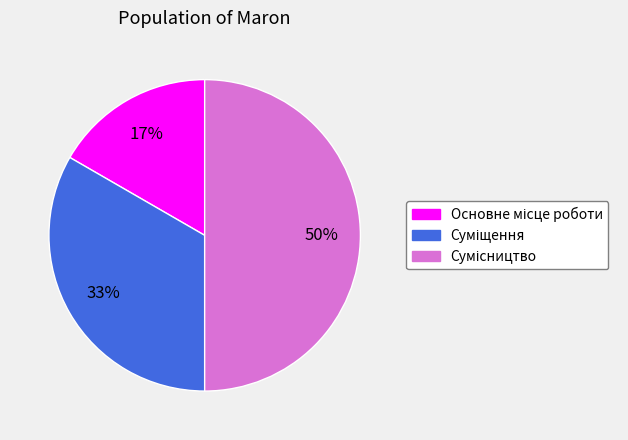

To the nearest percent, what is the difference between the largest and smallest slice percentages?

33%